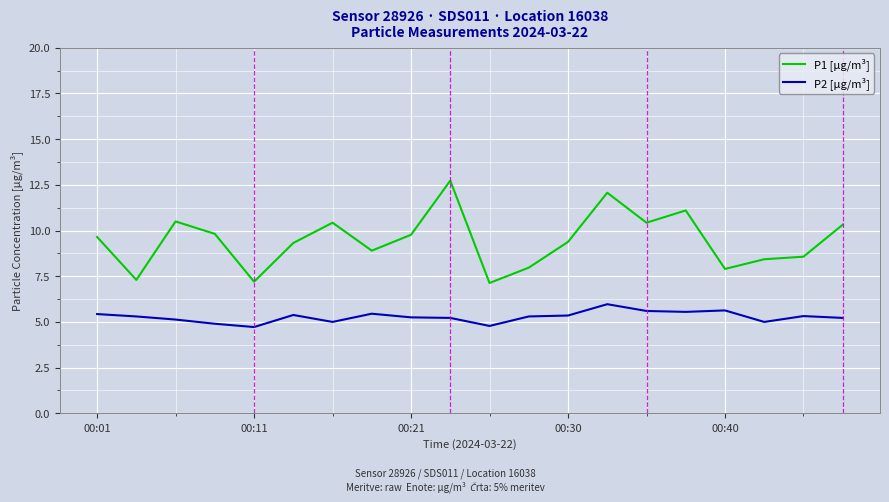

True or false: P2 [µg/m³] has more than 2 points higher than both neighbors.

True